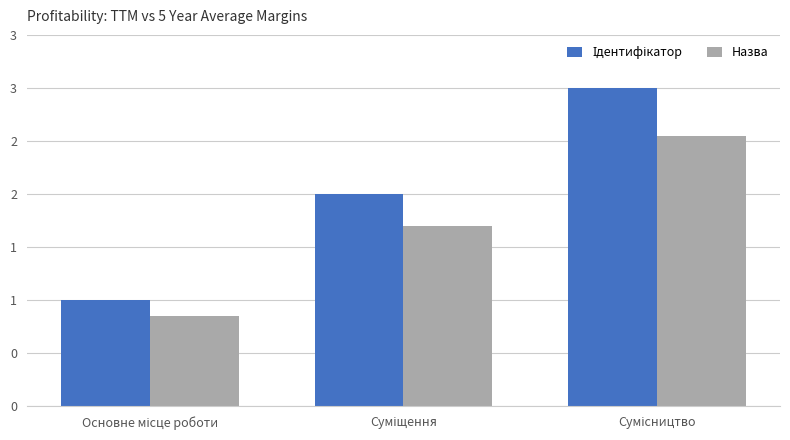

Where is Ідентифікатор nearest to the value 2?

Суміщення